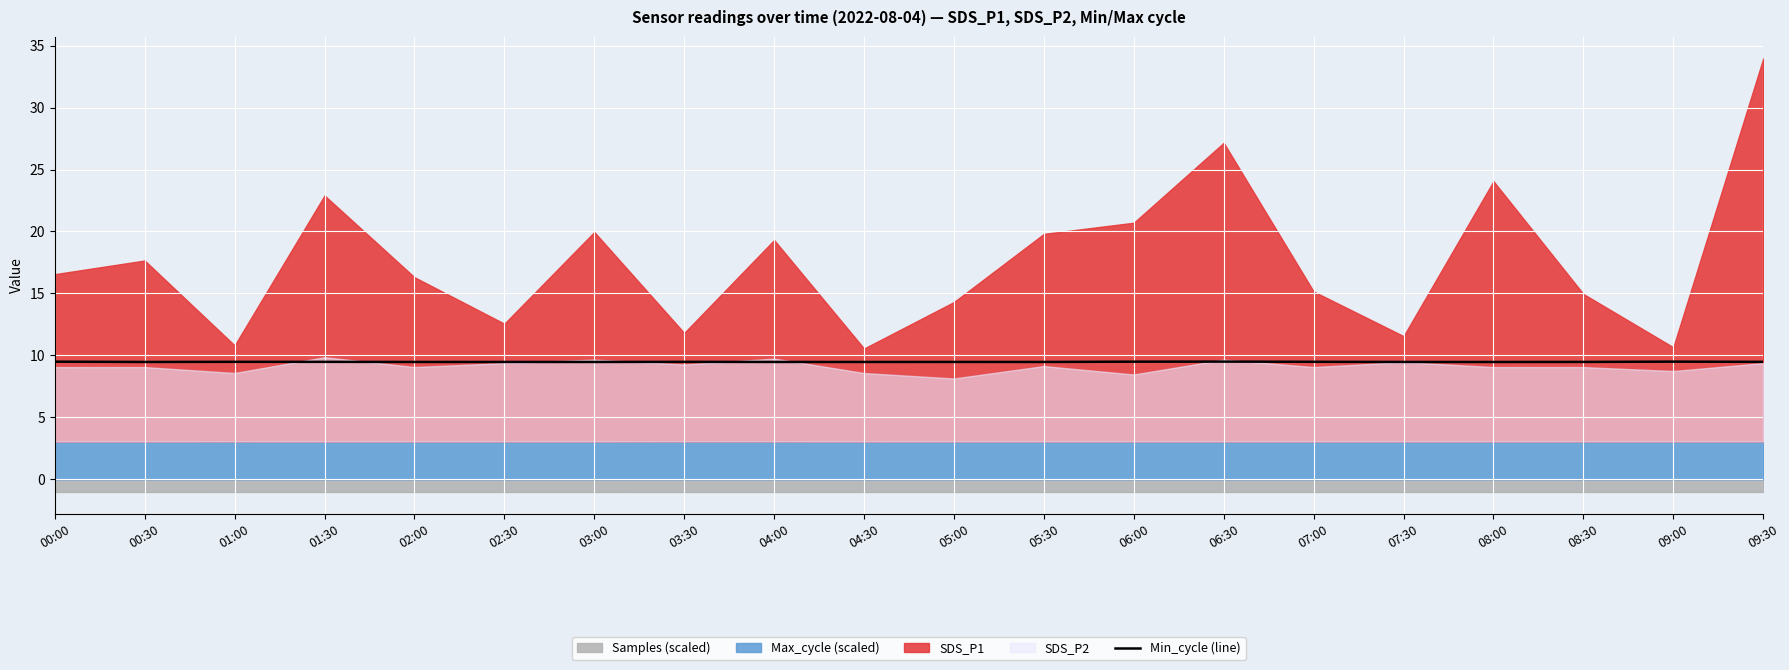

How many lines are shown in the chart?

1